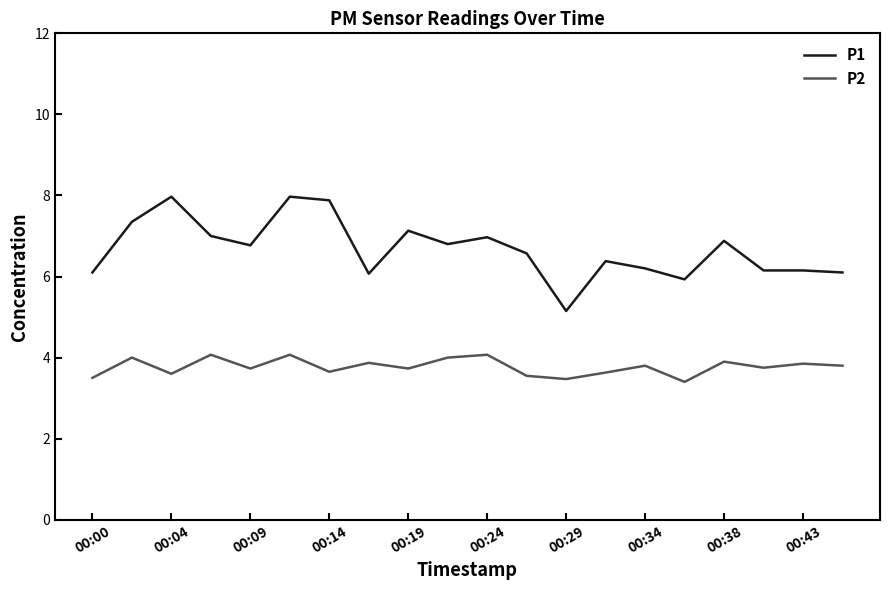

Which series has the largest range (max minus min)?

P1